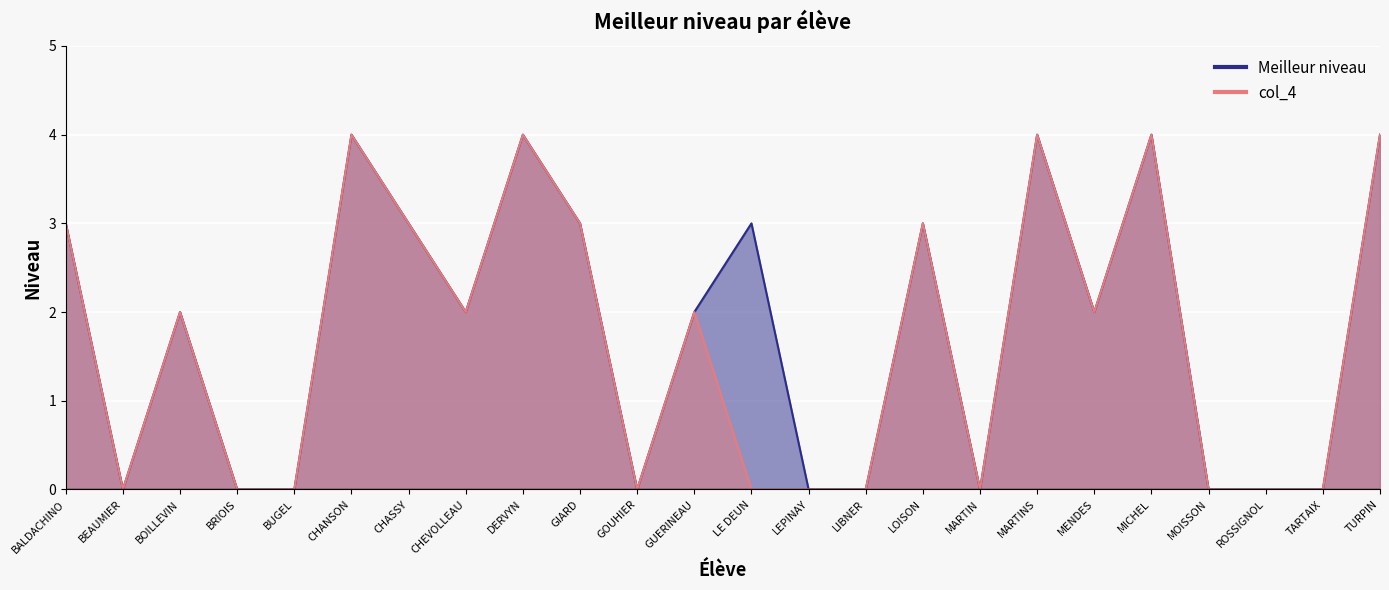

Which series changed the most between GUERINEAU and MARTINS?

Meilleur niveau